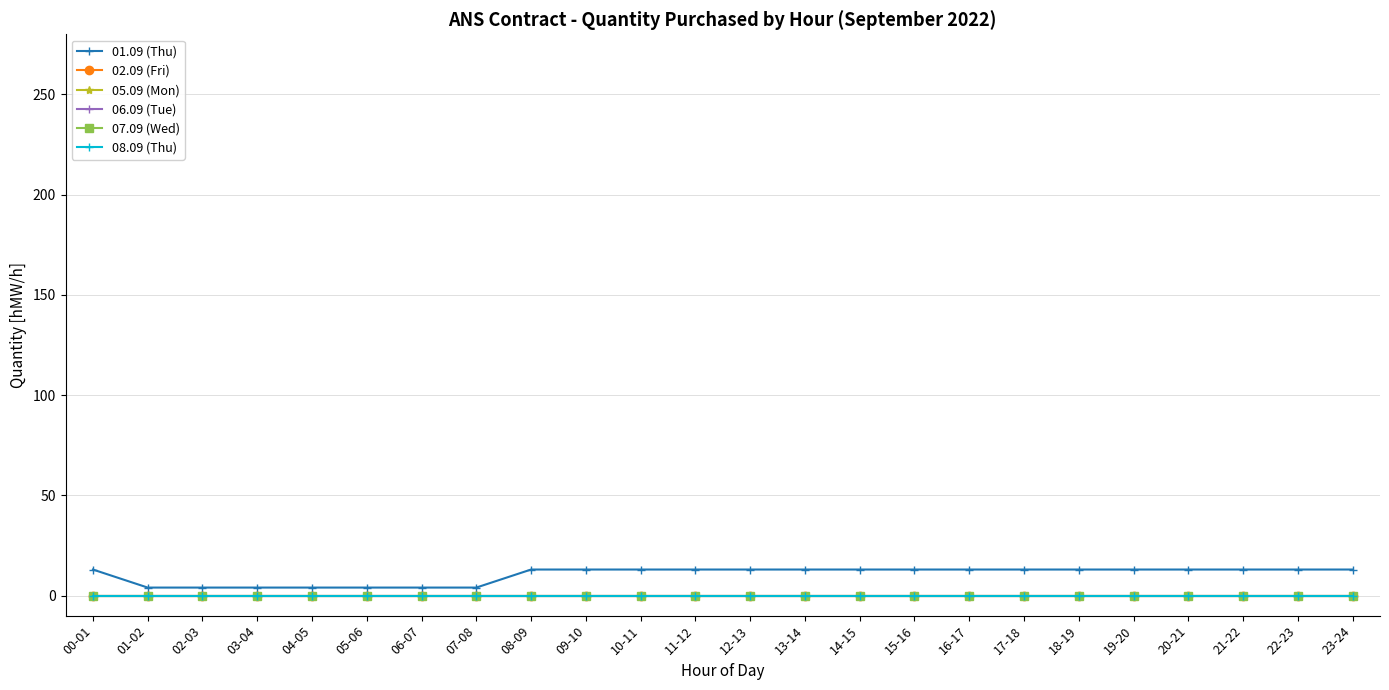

At which category is the sum across all series the highest?

00-01